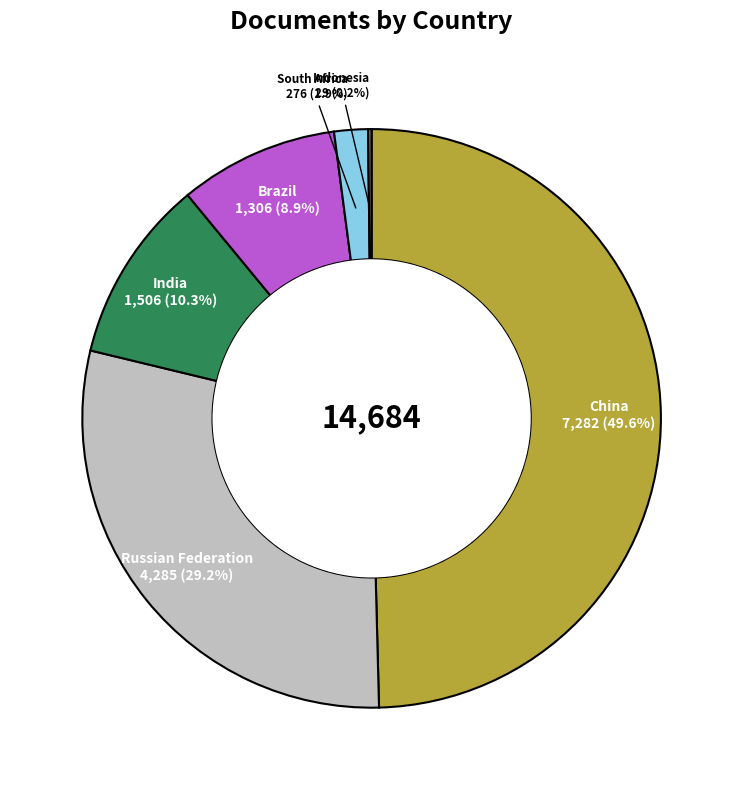

Combined, do China and India account for over 50%?

Yes